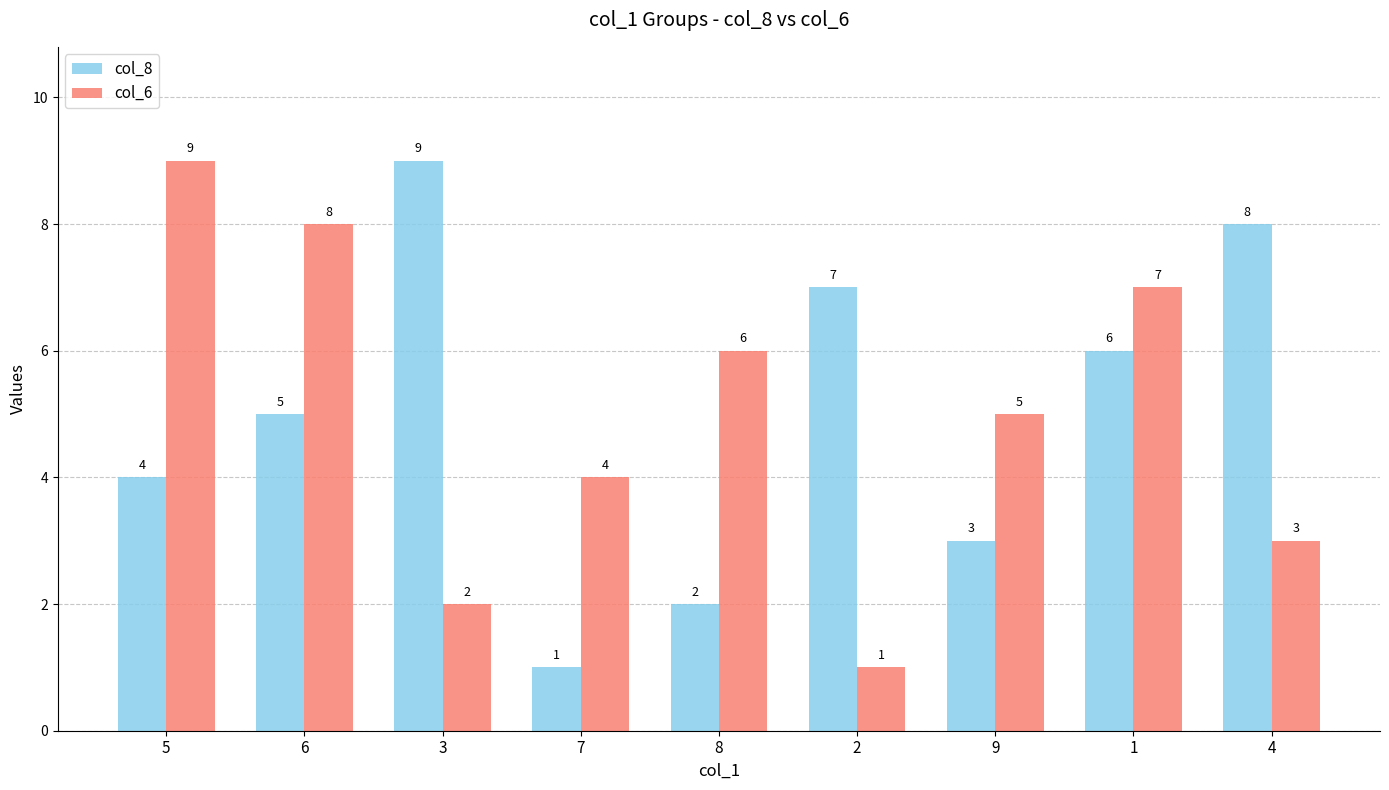

What position from the right is 5?

9